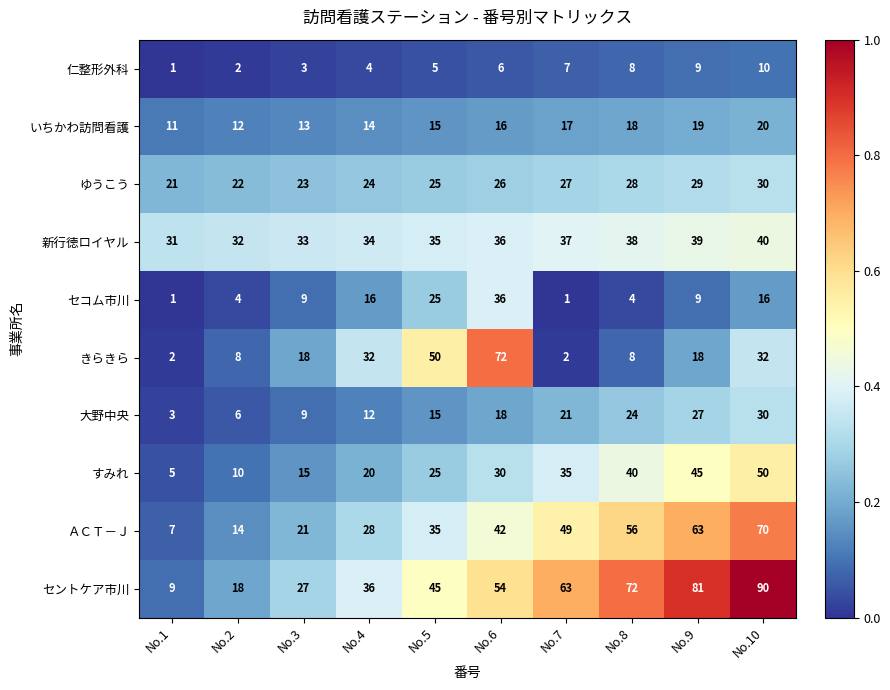

Is it true that セントケア市川 equals 41 at No.3?

False